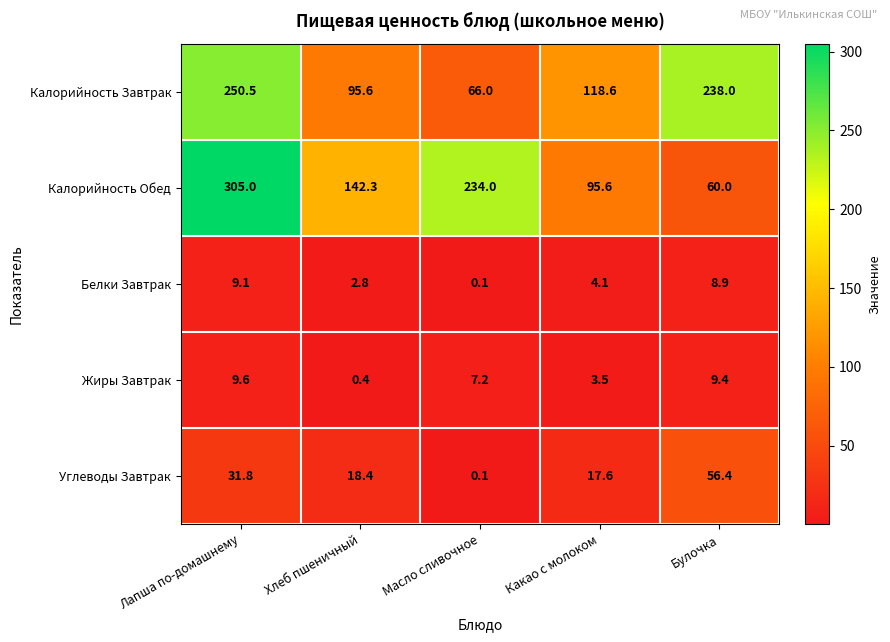

What is the difference between the second highest and minimum values in the Белки Завтрак series?

8.8